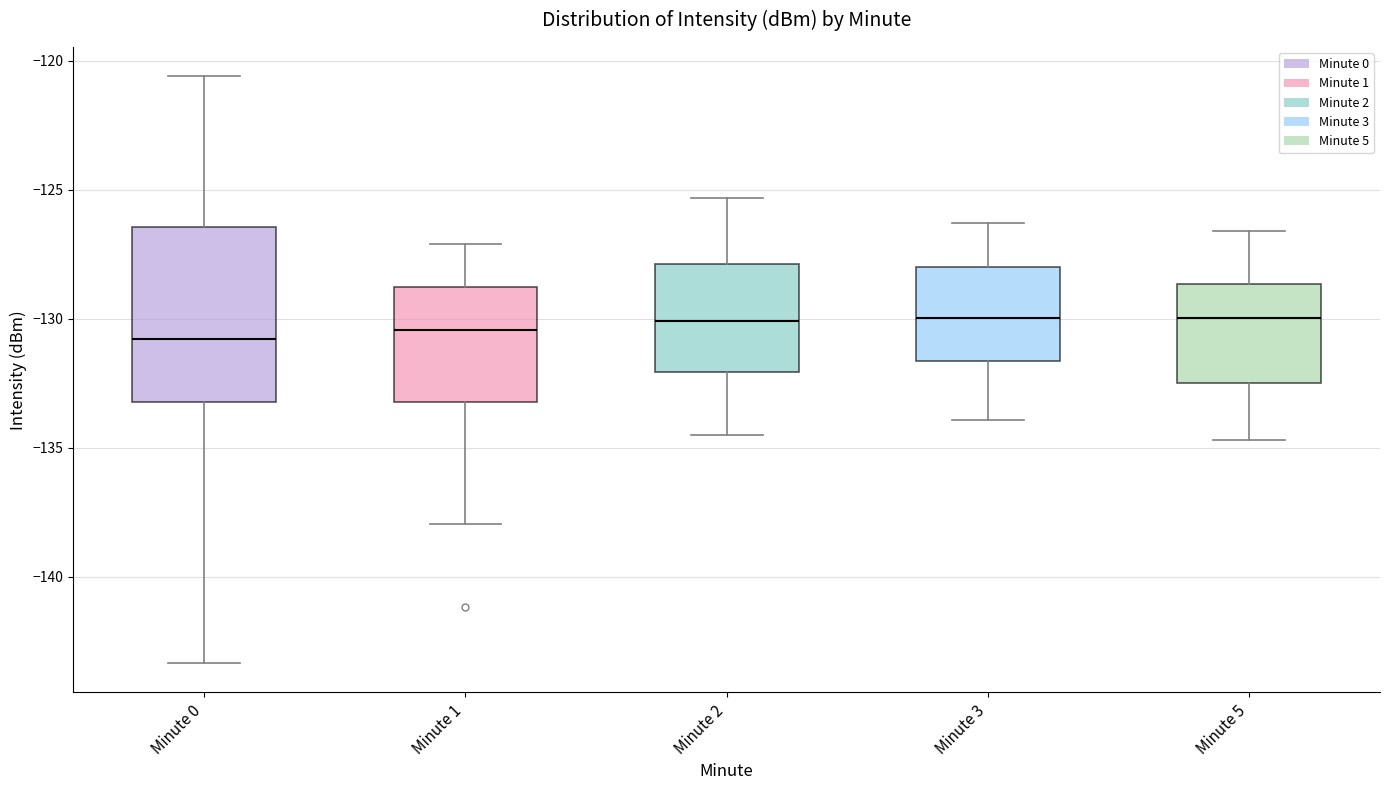

Which box is the tallest, from its lower edge to its upper edge?

Minute 0